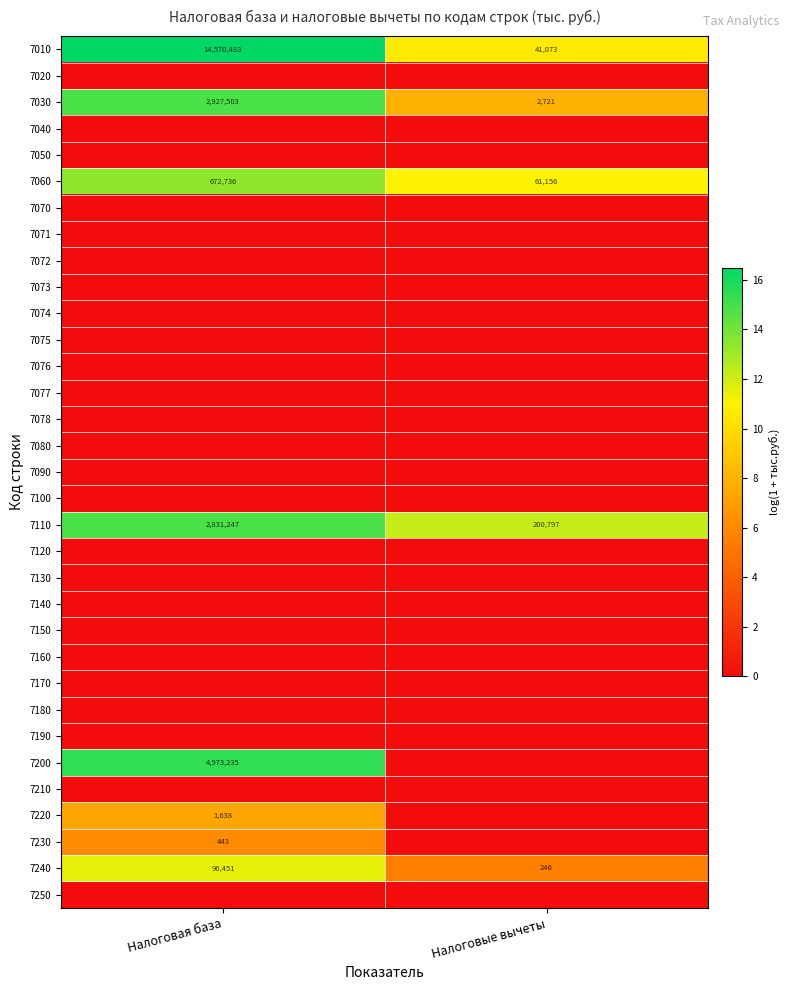

Which has a higher value, Налоговые вычеты or Налоговая база?

Налоговая база